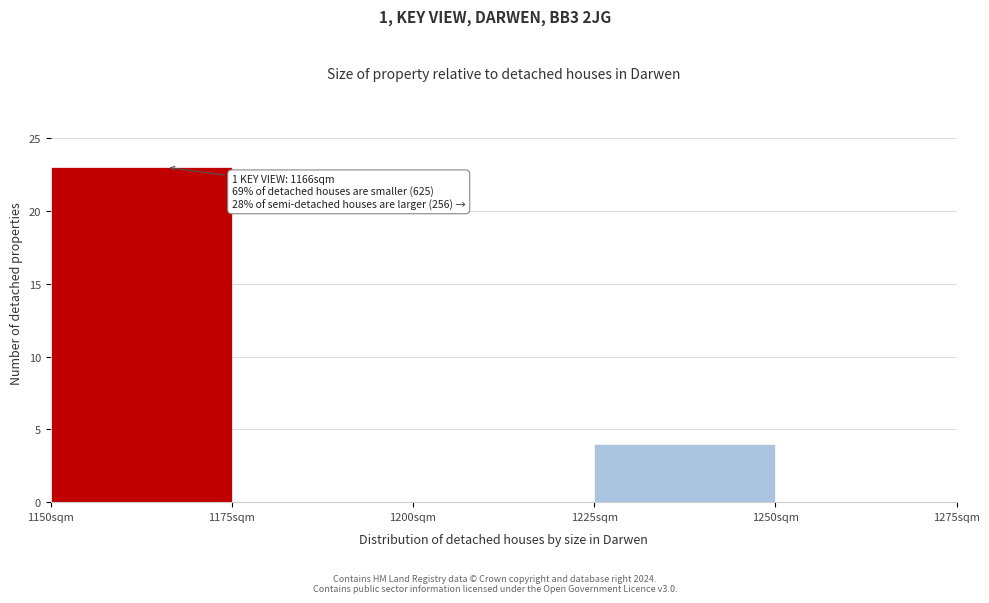

Which range on the x-axis has the tallest bar?

1150 to 1175